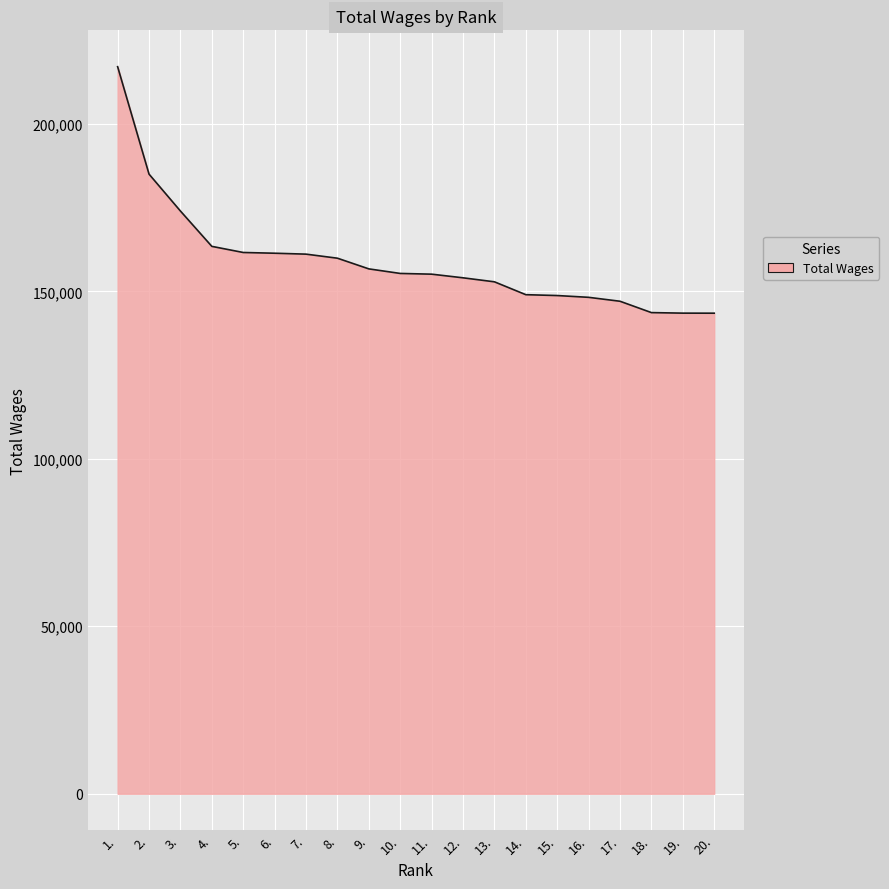

What is the difference between the maximum and minimum values?

73592